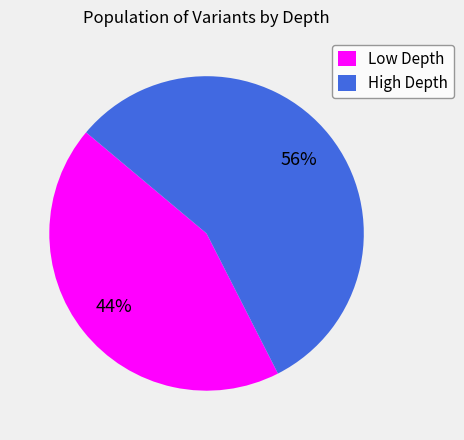

True or false: Low Depth accounts for 44% of the total.

True